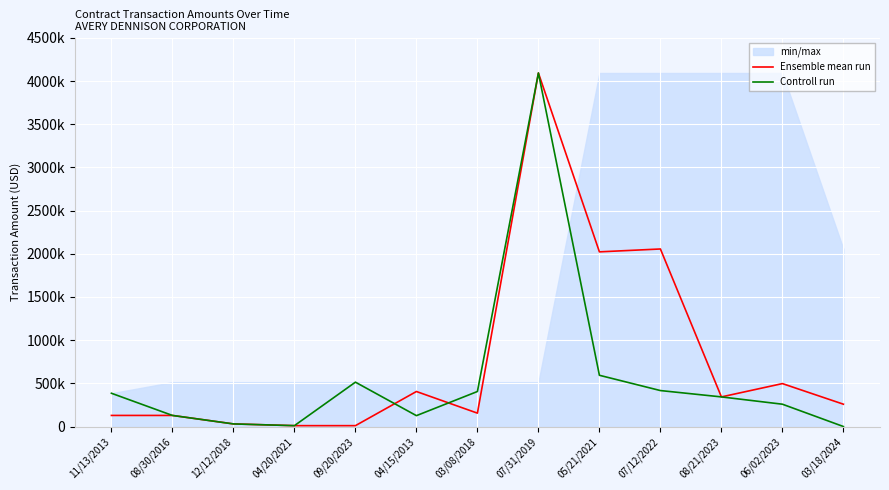

What is the total value across all series at 08/30/2016?

256881.7